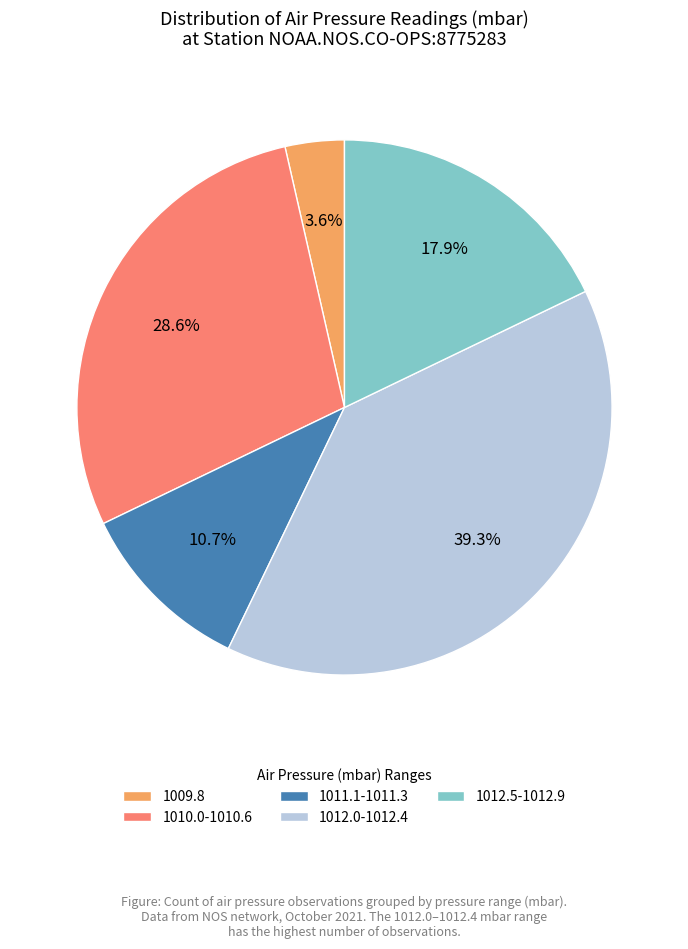

Which slice is the largest?

1012.0-1012.4